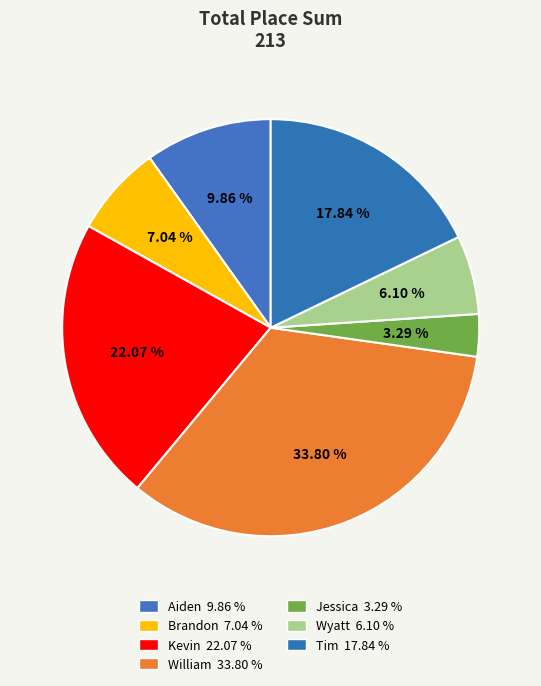

To the nearest percent, what portion does Tim represent?

18%